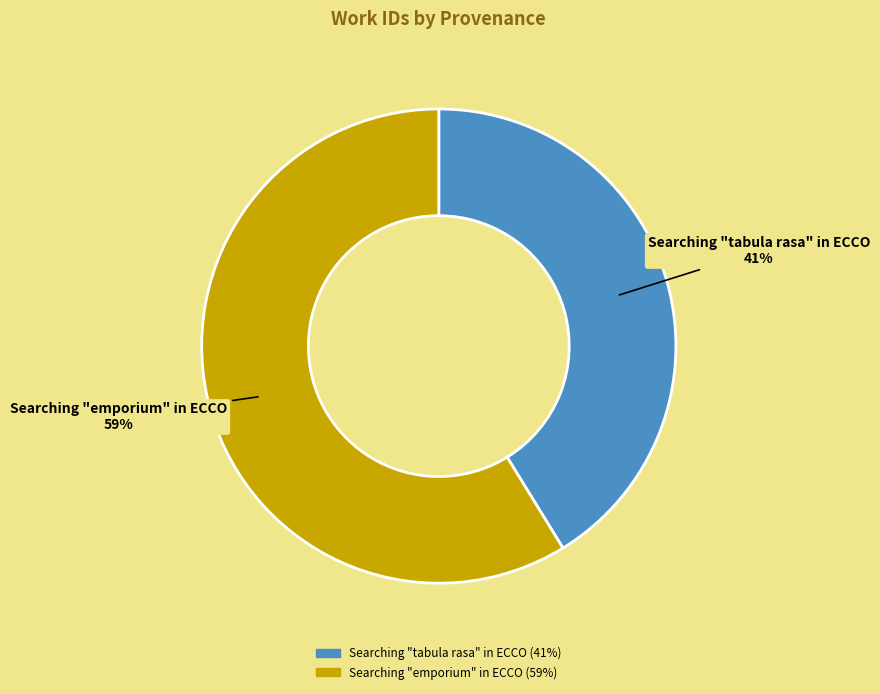

True or false: Searching "tabula rasa" in ECCO accounts for 47% of the total.

False